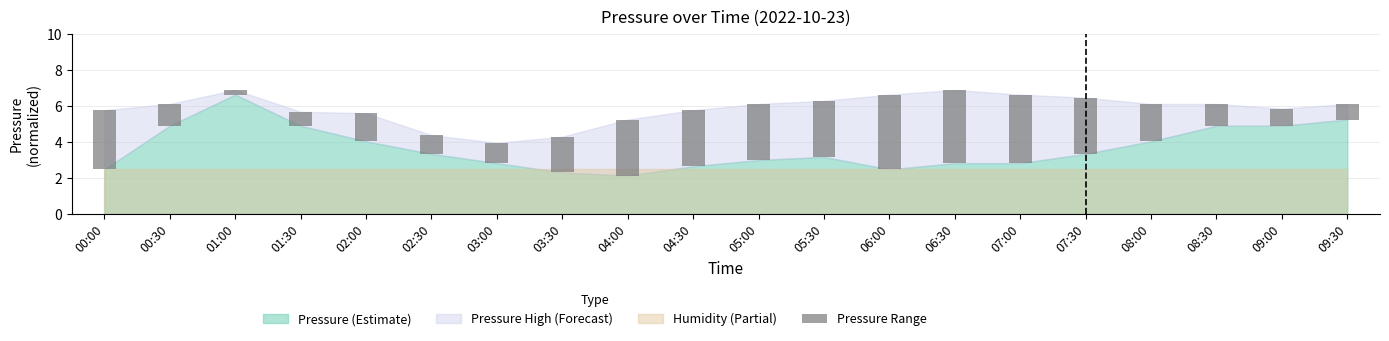

What is the change in value from 07:00 to 09:00?

-2.9